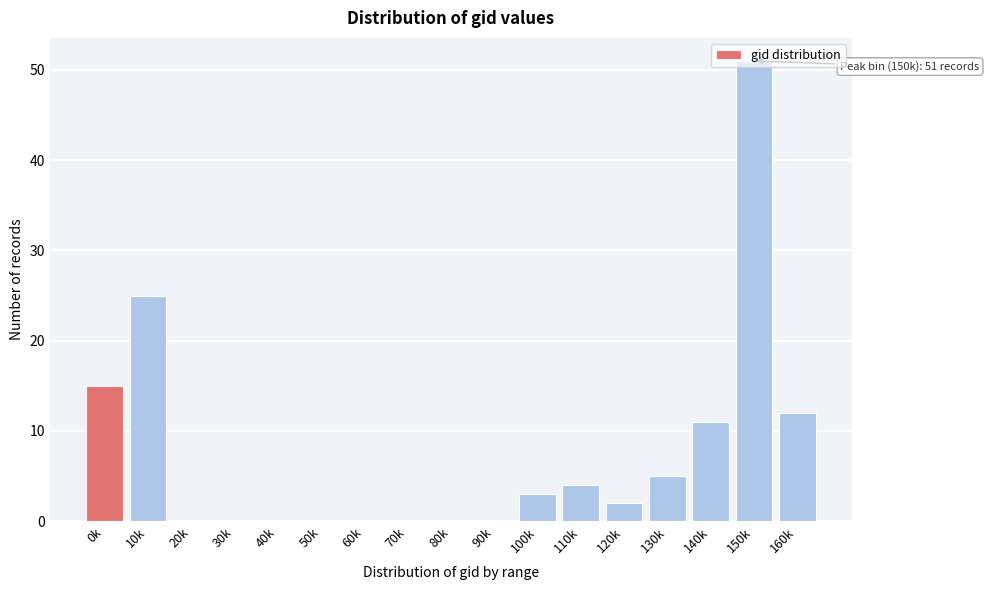

Is it true that the value at 70k is 0?

True